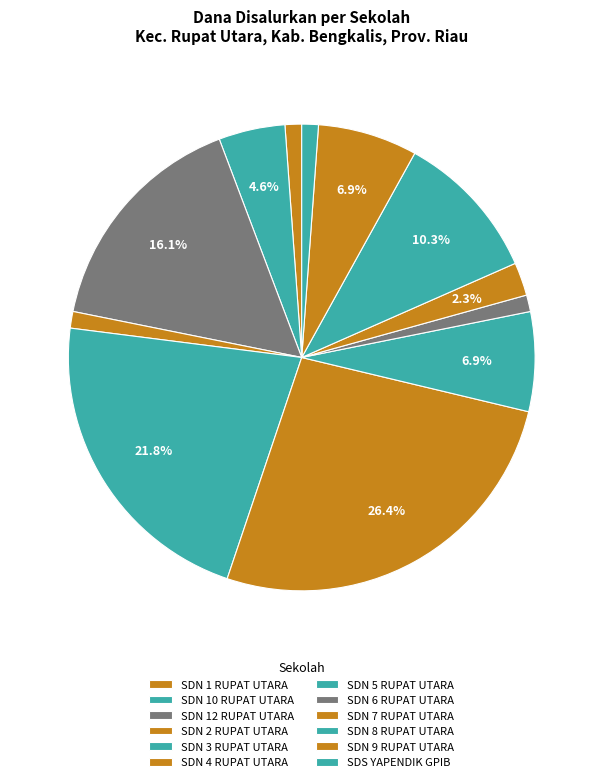

Rank the categories by value from lowest to highest.

SDN 1 RUPAT UTARA, SDN 2 RUPAT UTARA, SDN 6 RUPAT UTARA, SDS YAPENDIK GPIB, SDN 7 RUPAT UTARA, SDN 10 RUPAT UTARA, SDN 5 RUPAT UTARA, SDN 9 RUPAT UTARA, SDN 8 RUPAT UTARA, SDN 12 RUPAT UTARA, SDN 3 RUPAT UTARA, SDN 4 RUPAT UTARA